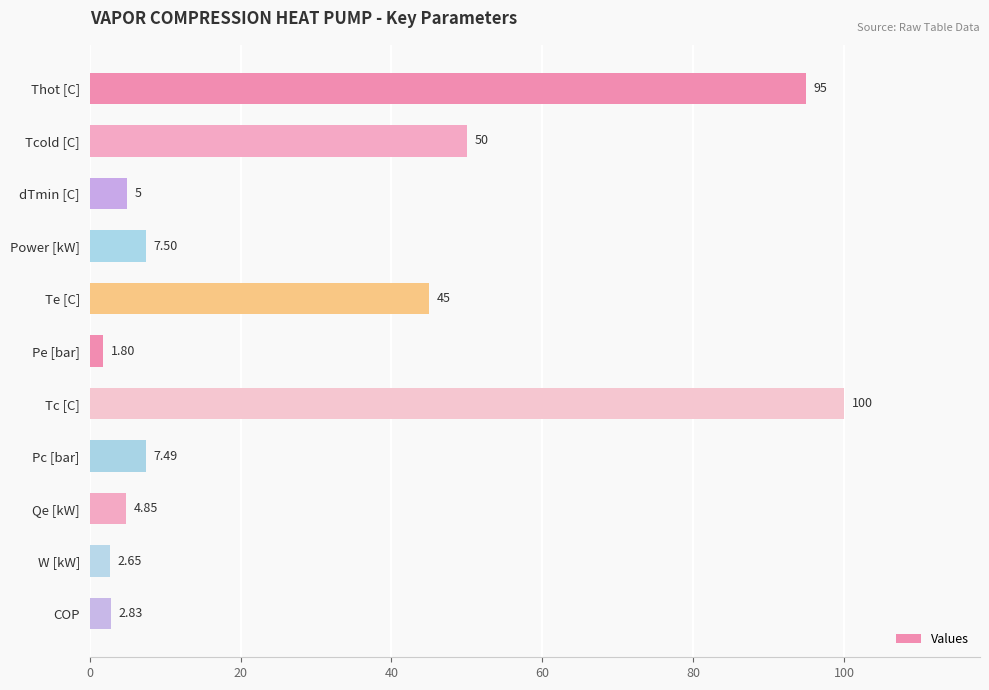

What is the difference between the second highest and minimum values?

93.2